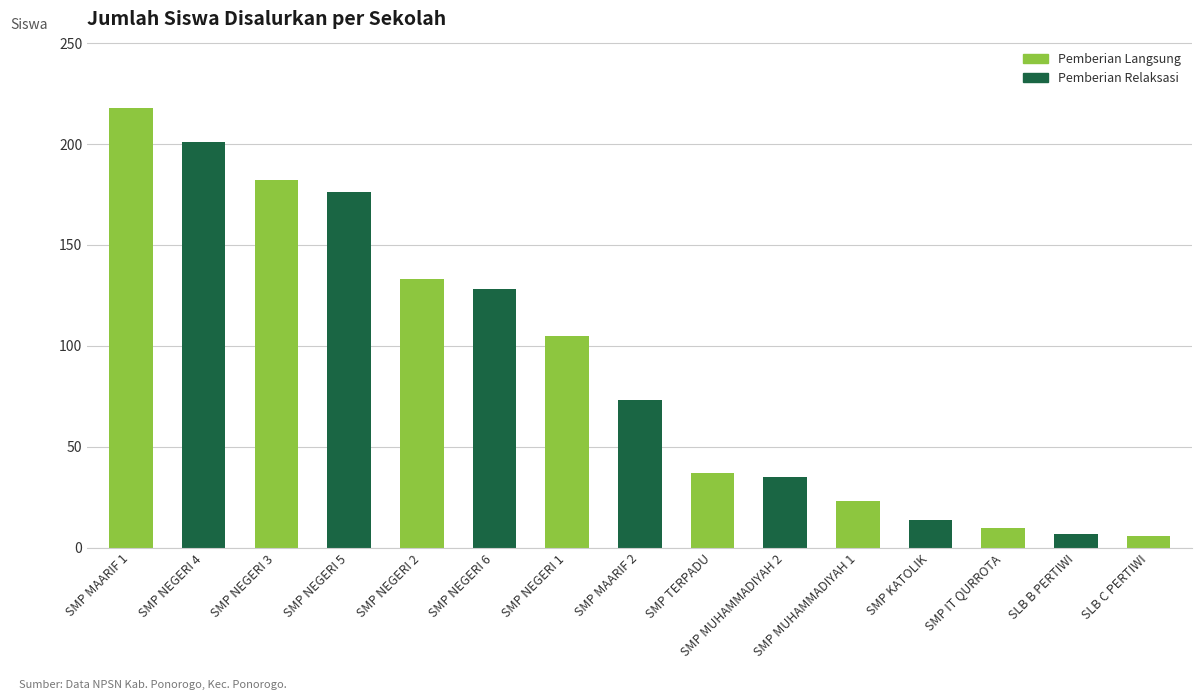

What is the smallest value displayed?

6